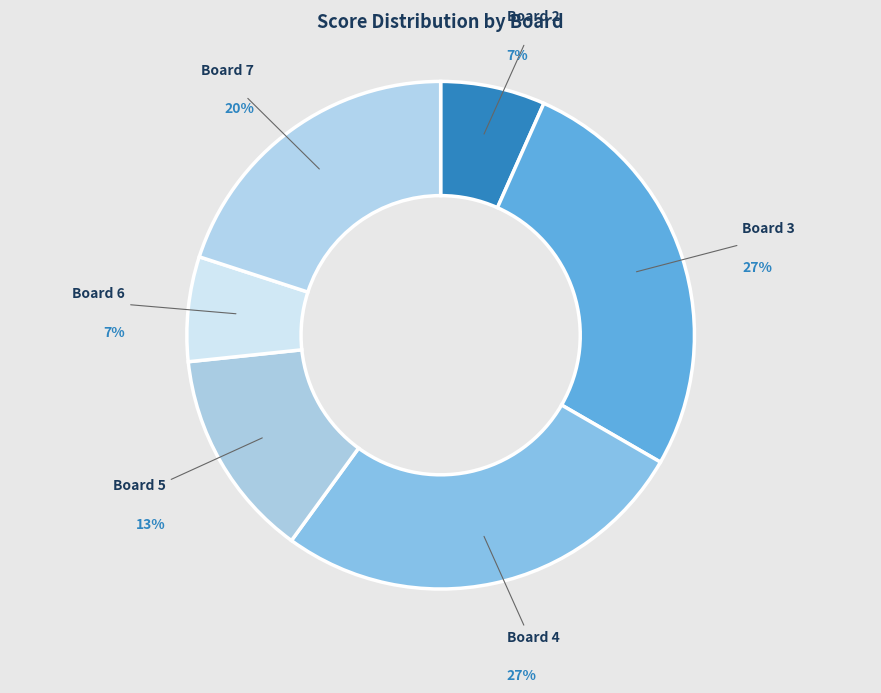

Do Board 7 and Board 2 together represent more than half of the pie?

No